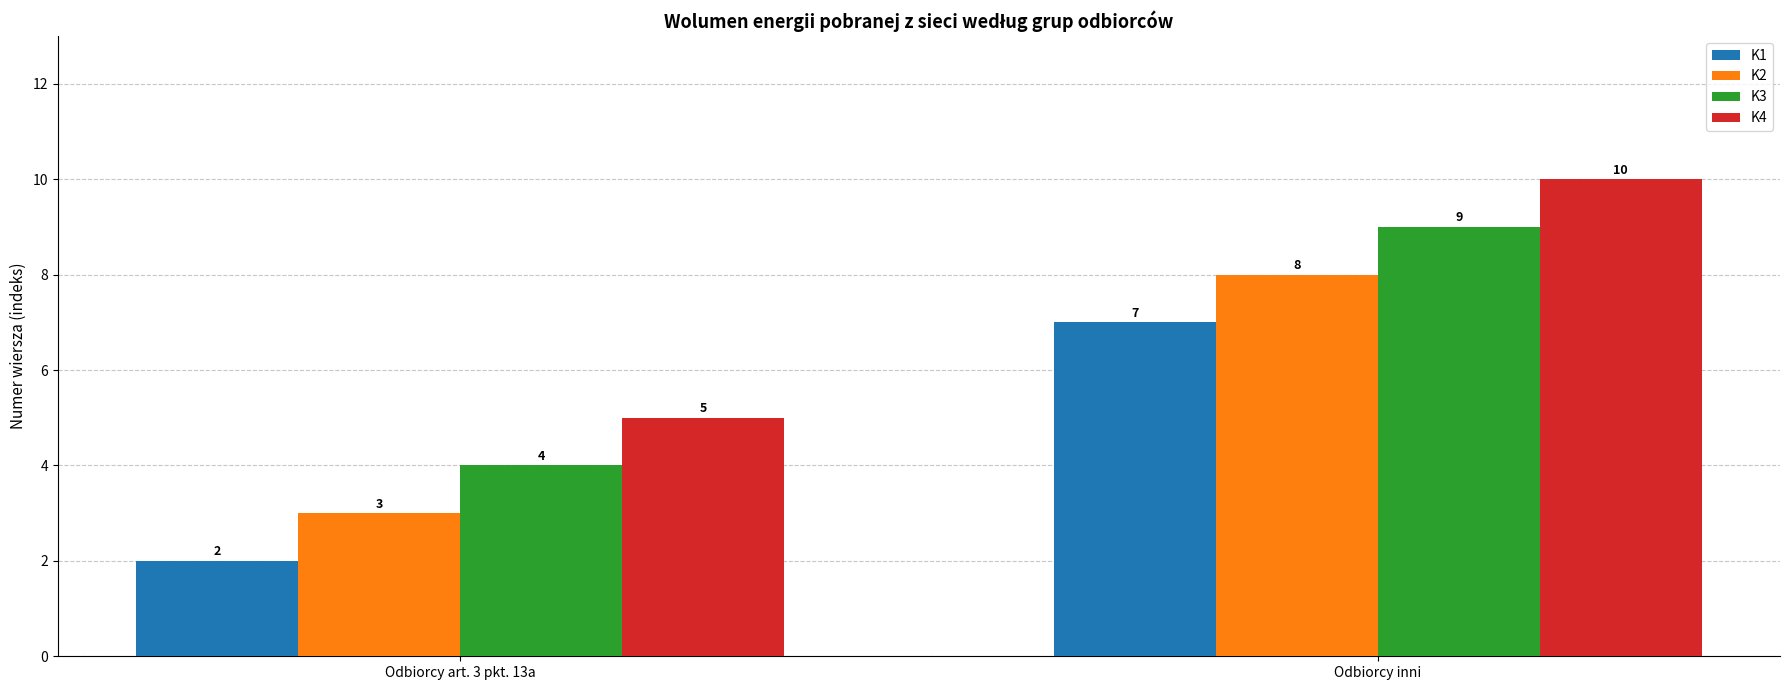

What value does the K1 series have at Odbiorcy inni?

7